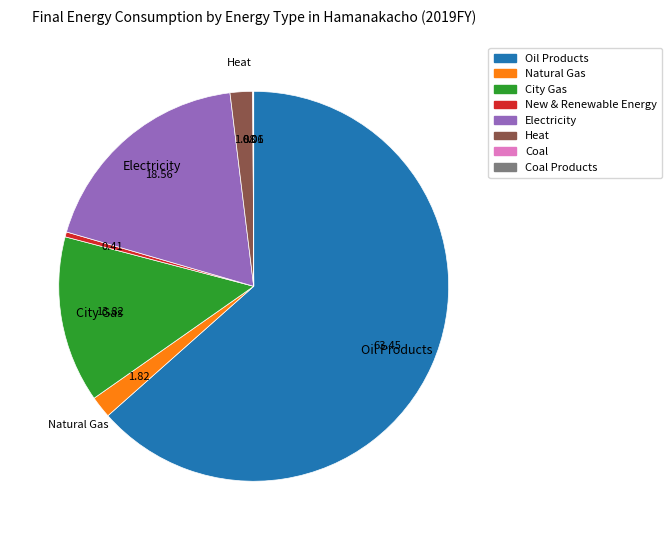

Does any single category account for the majority?

Yes